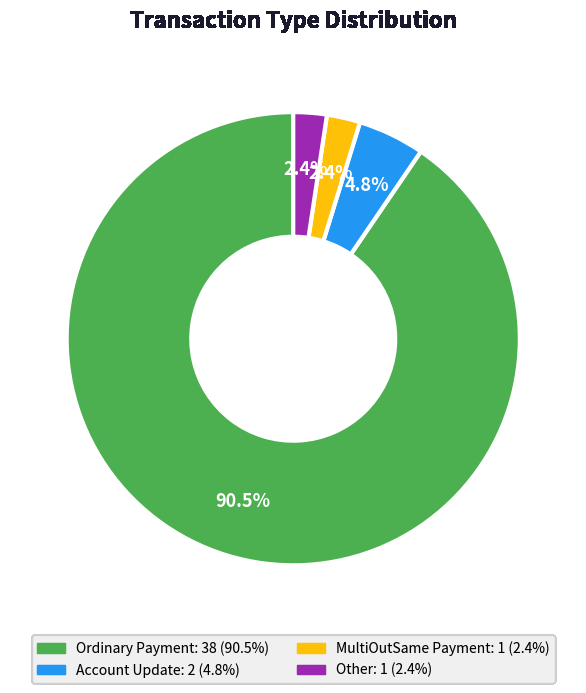

Which slice is the largest?

Ordinary Payment